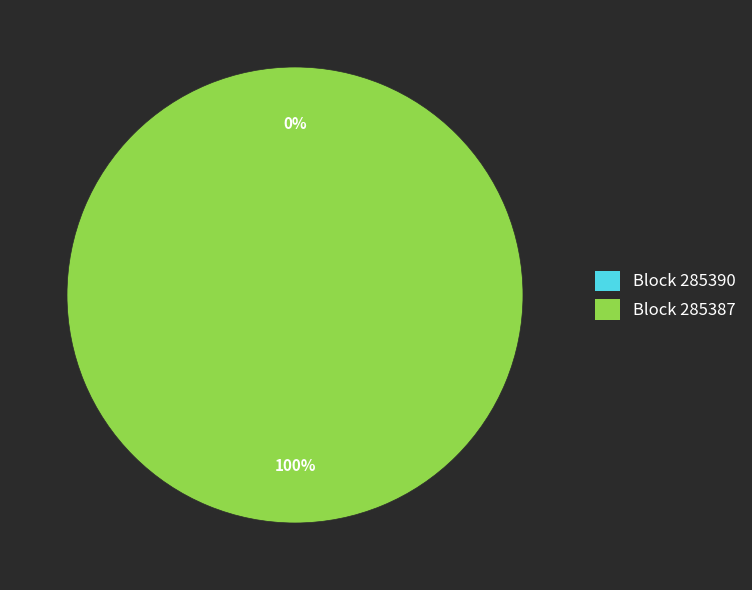

Which slice is the largest?

285387